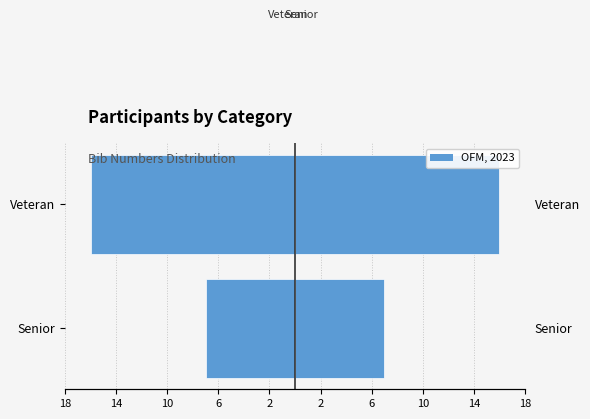

True or false: Count (Left) has a value of -22 at Veteran.

False